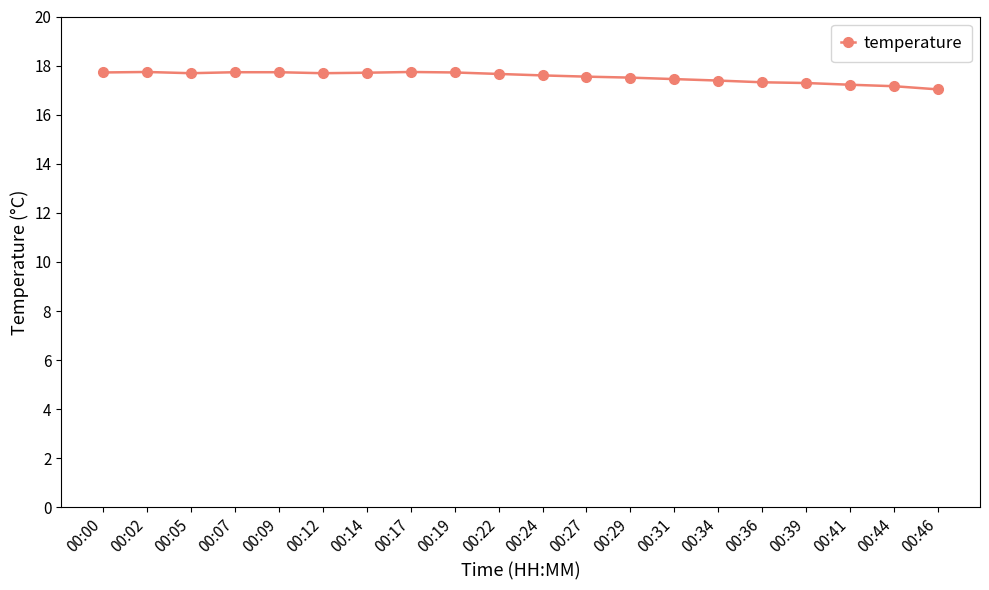

What is the sum of the values at 00:34 and 00:09?

35.1